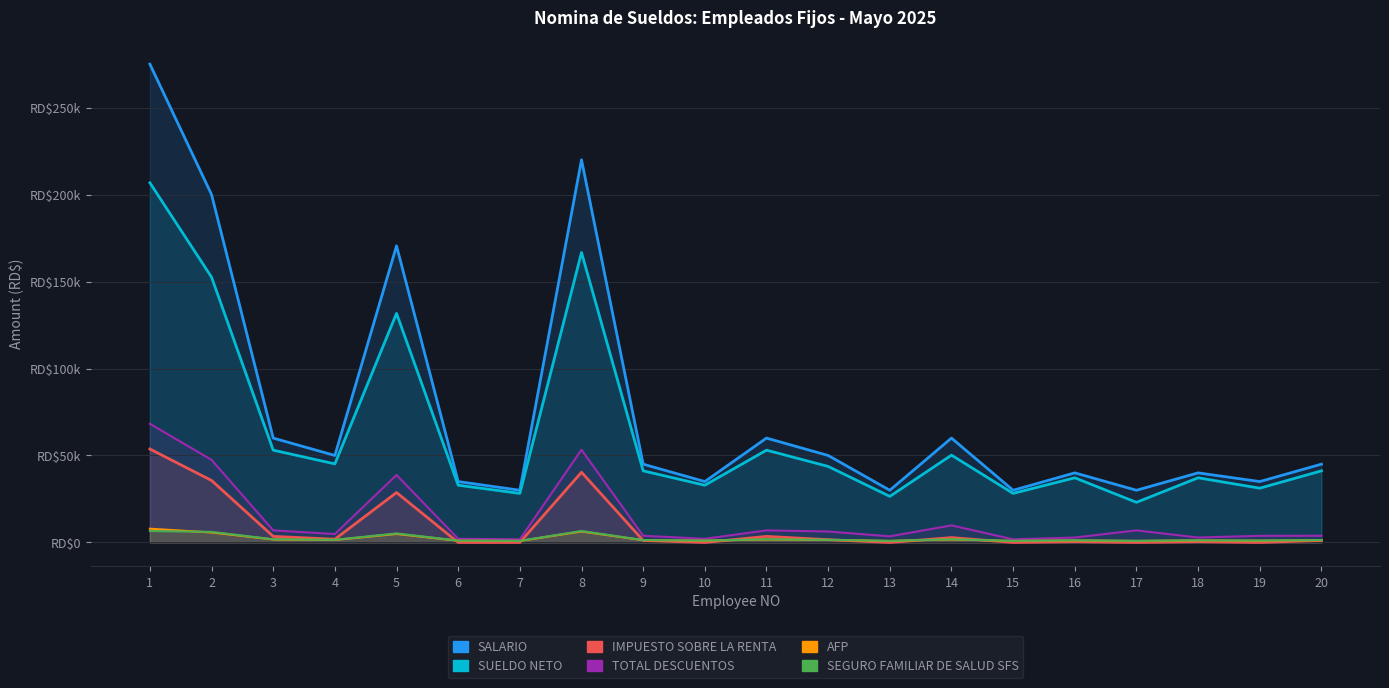

The SEGURO FAMILIAR DE SALUD SFS series shows 1824.0 at 3. True or false?

True